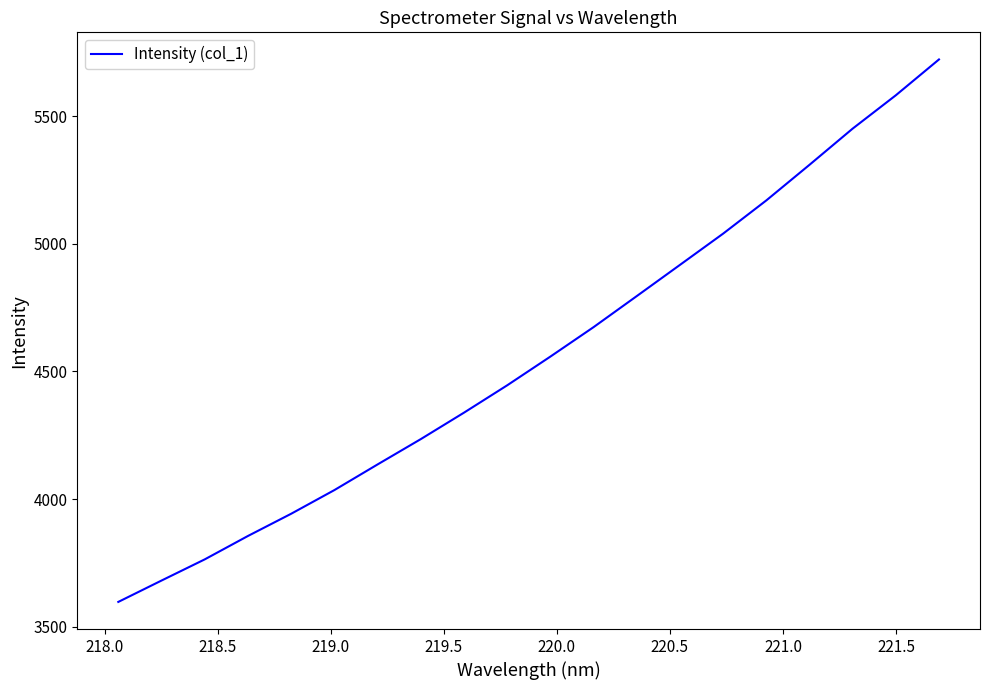

What is the smallest value displayed?

3596.8